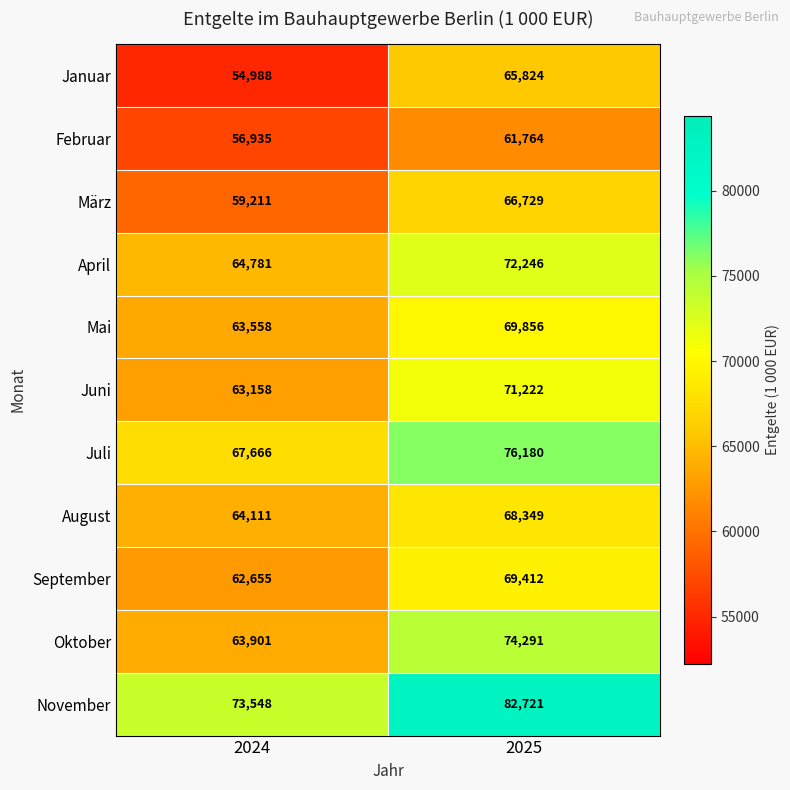

What is the spread (max minus min) of values at 2025?

20957